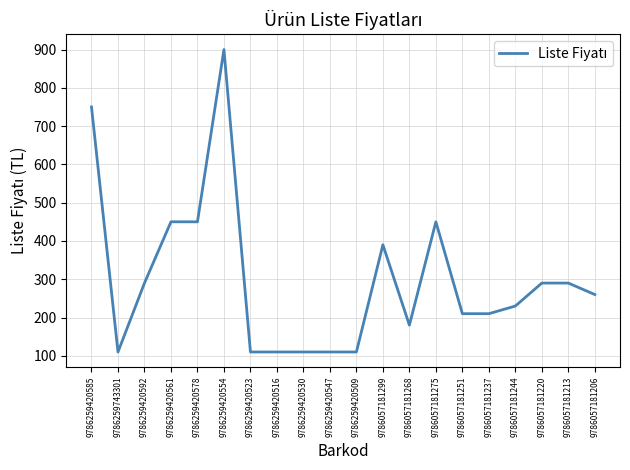

What is the difference between the maximum and minimum values?

790